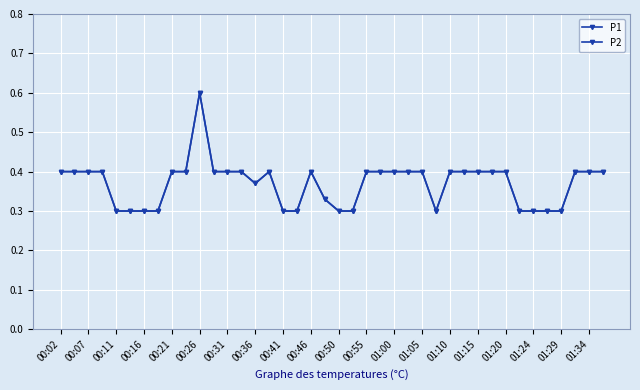

How many series are shown in this chart?

2